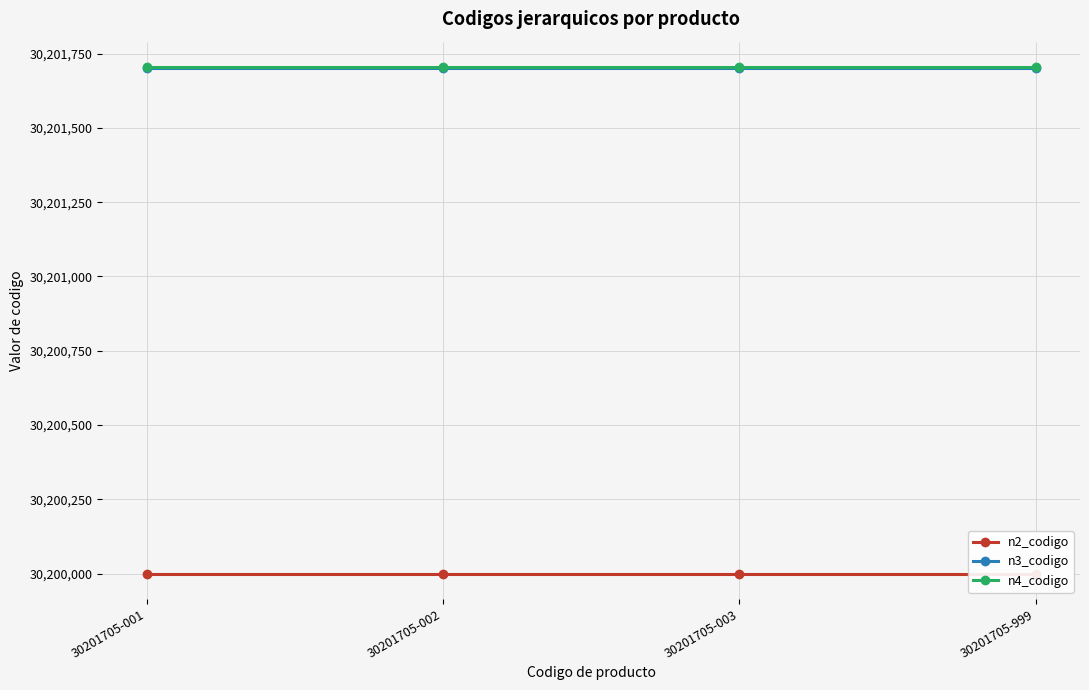

Reading left to right, list all the values displayed in this chart.

n2_codigo: 30200000	30200000	30200000	30200000
n3_codigo: 30201700	30201700	30201700	30201700
n4_codigo: 30201705	30201705	30201705	30201705